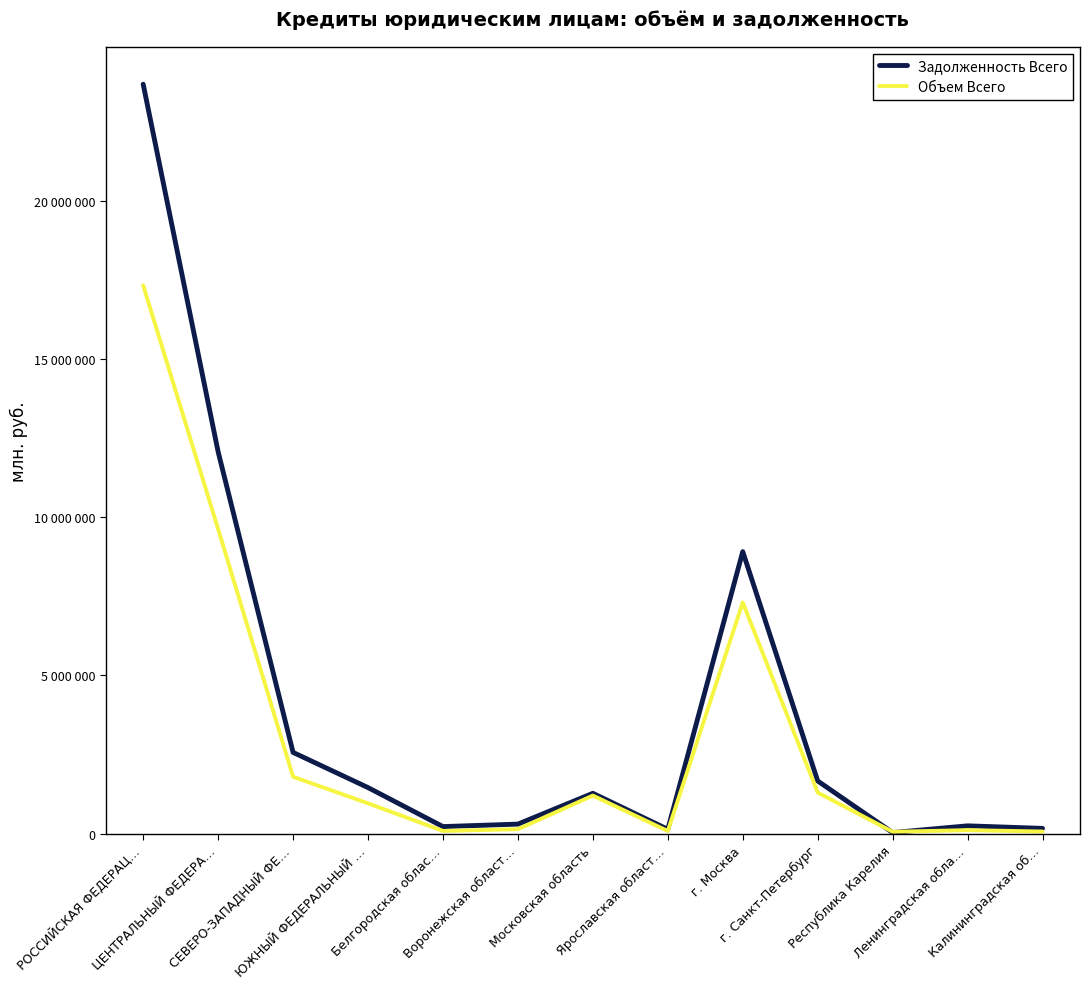

At which category is the sum across all series the highest?

РОССИЙСКАЯ ФЕДЕРАЦ…